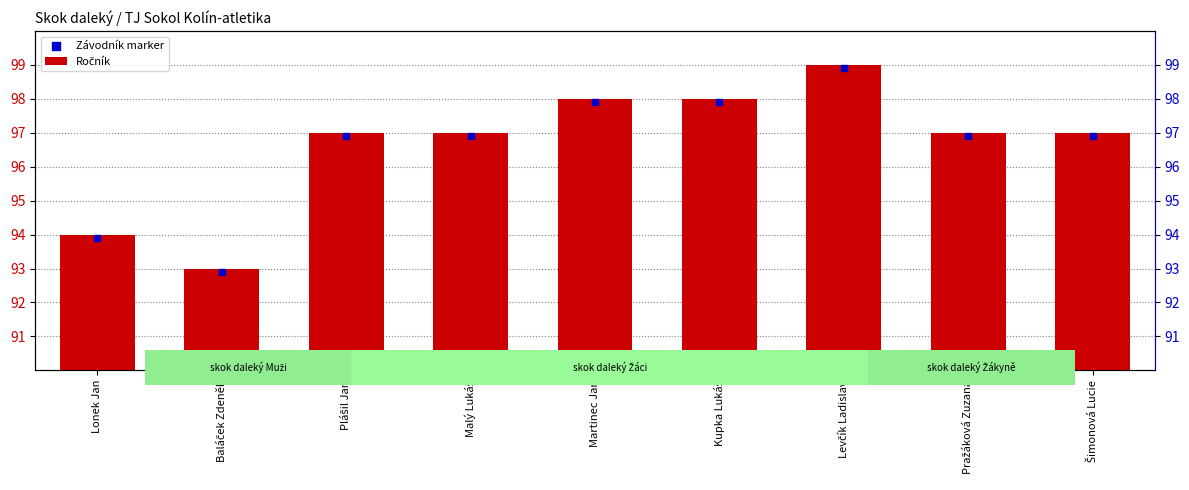

Which series has the largest total across all categories?

Ročník